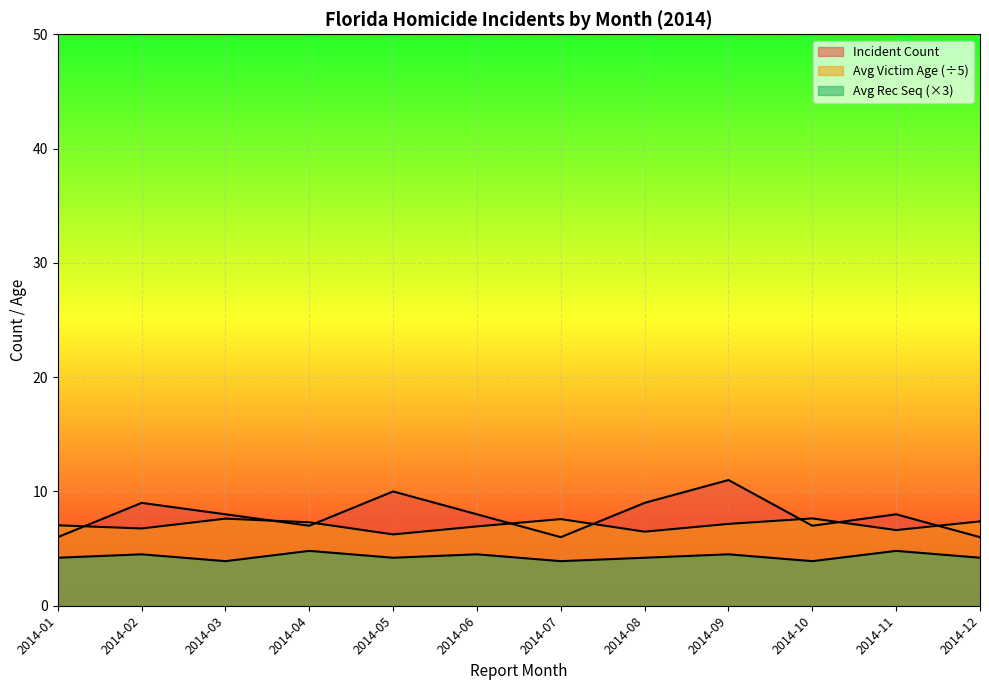

What is the difference between the highest and lowest values at 2014-12?

3.2